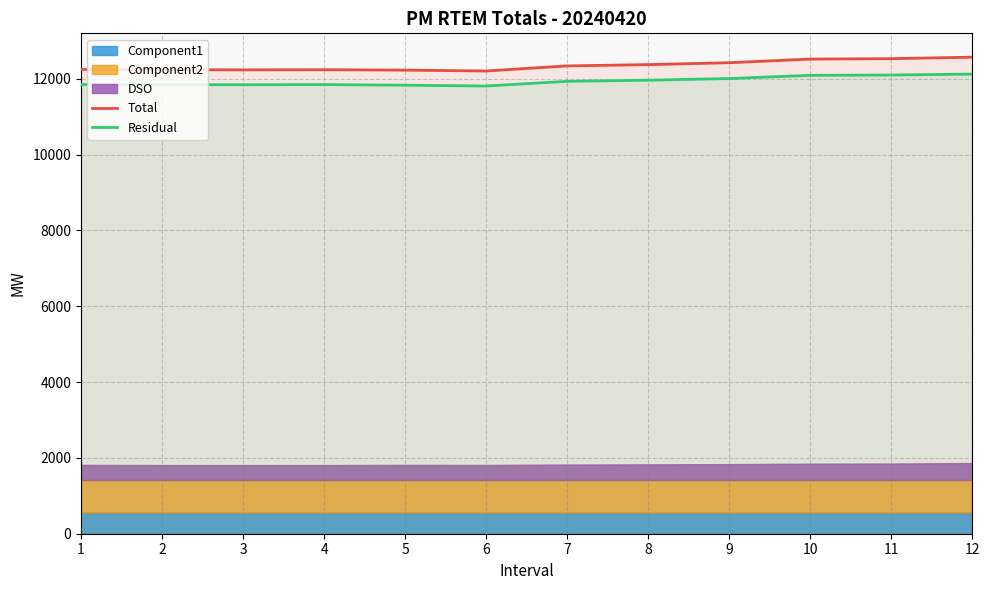

True or false: Total and Residual cross at least once.

False